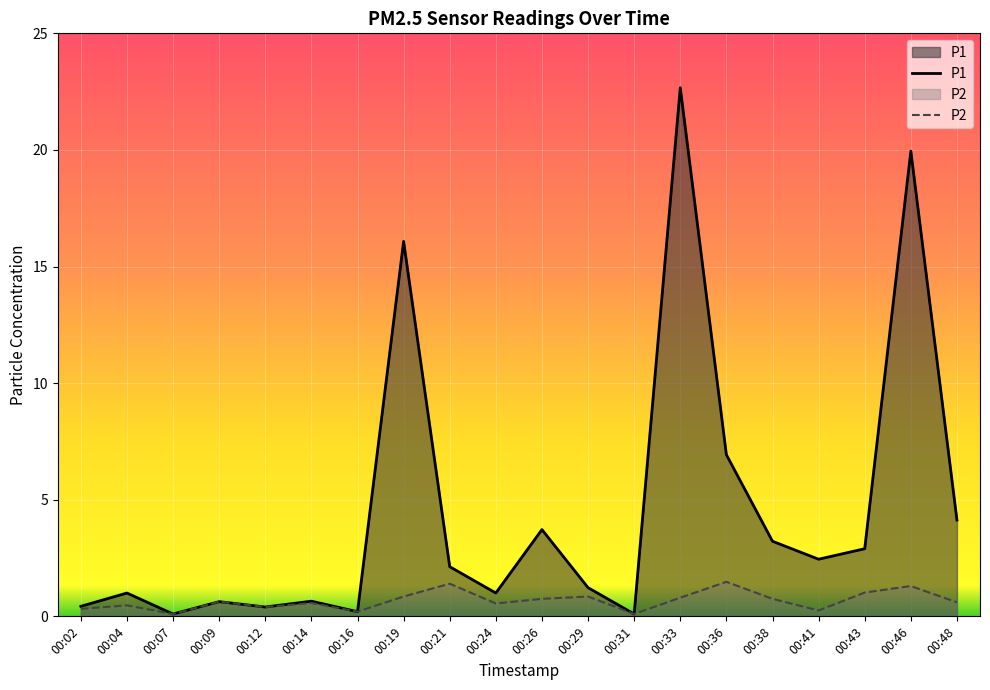

What is the average value of the P2 series?

0.7